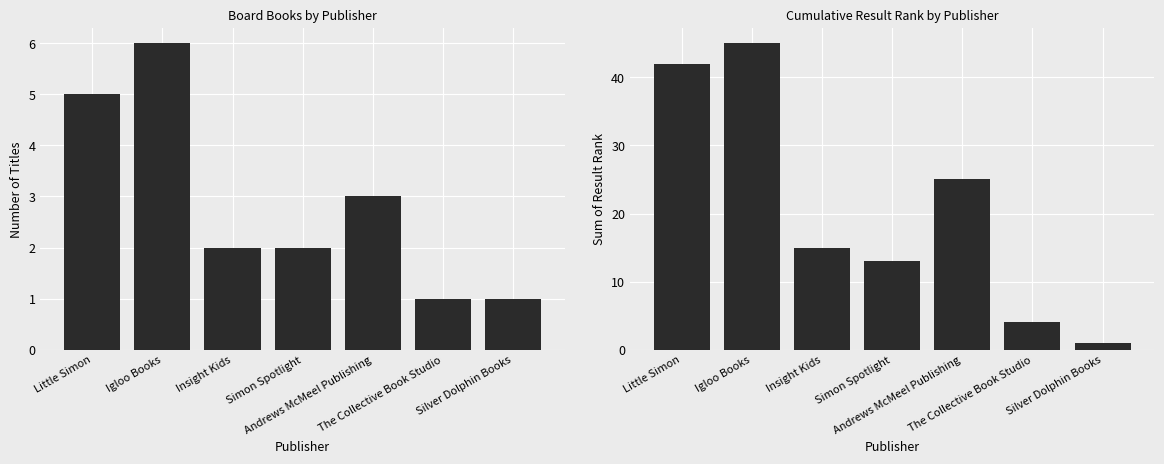

At which label does Number of Titles first exceed 2?

Little Simon